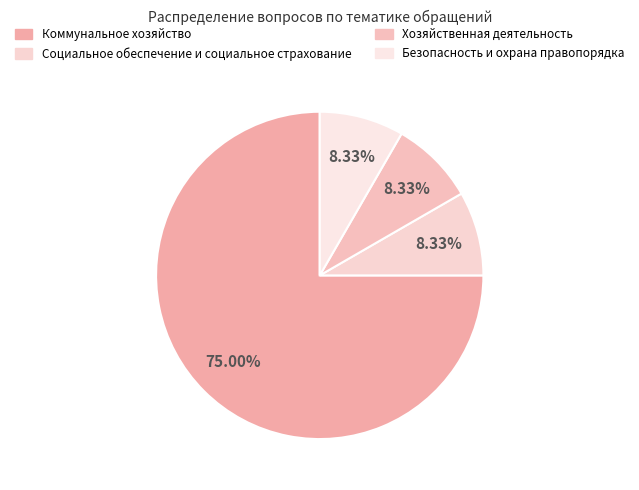

How many segments does this pie chart have?

4